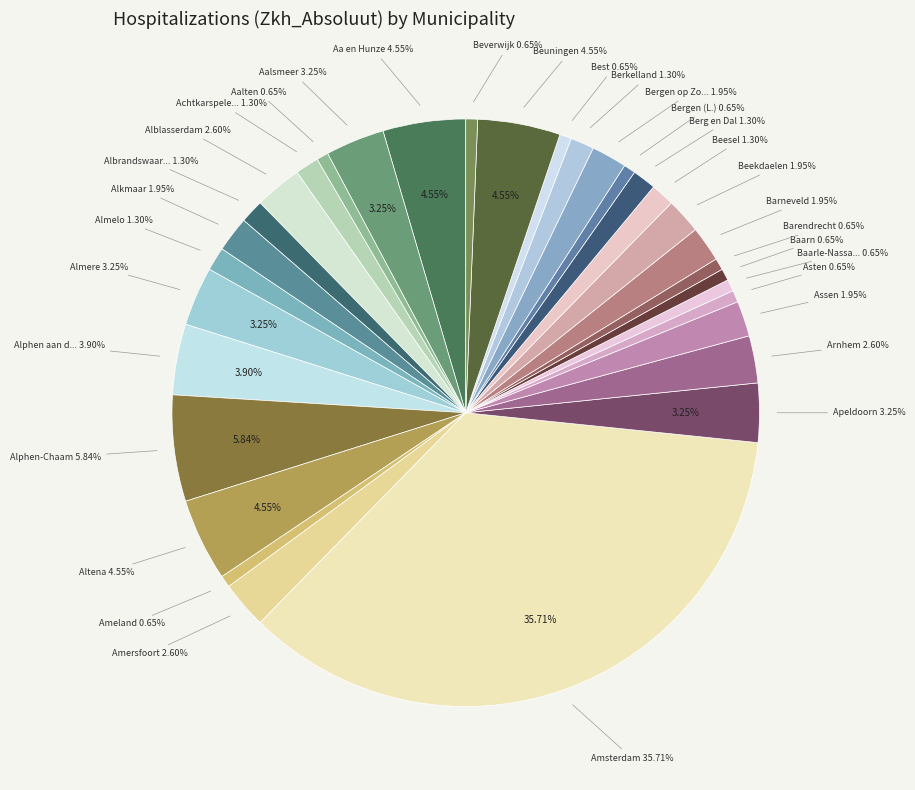

Do Bergen op Zoom and Beesel together represent more than half of the pie?

No